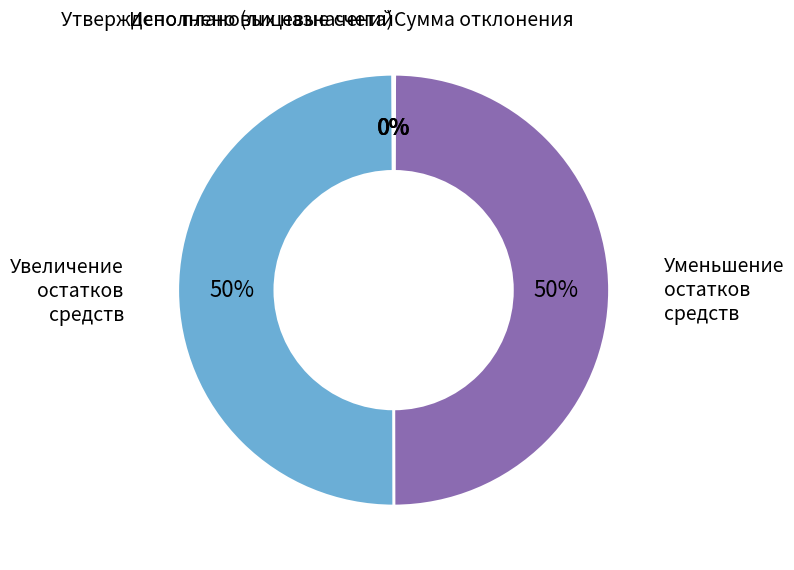

True or false: Уменьшение остатков средств accounts for 65% of the total.

False